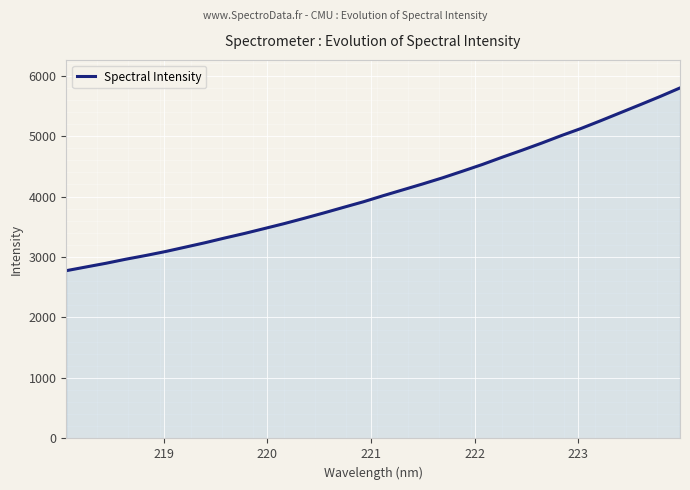

Does the chart display data point markers on the line(s)?

No